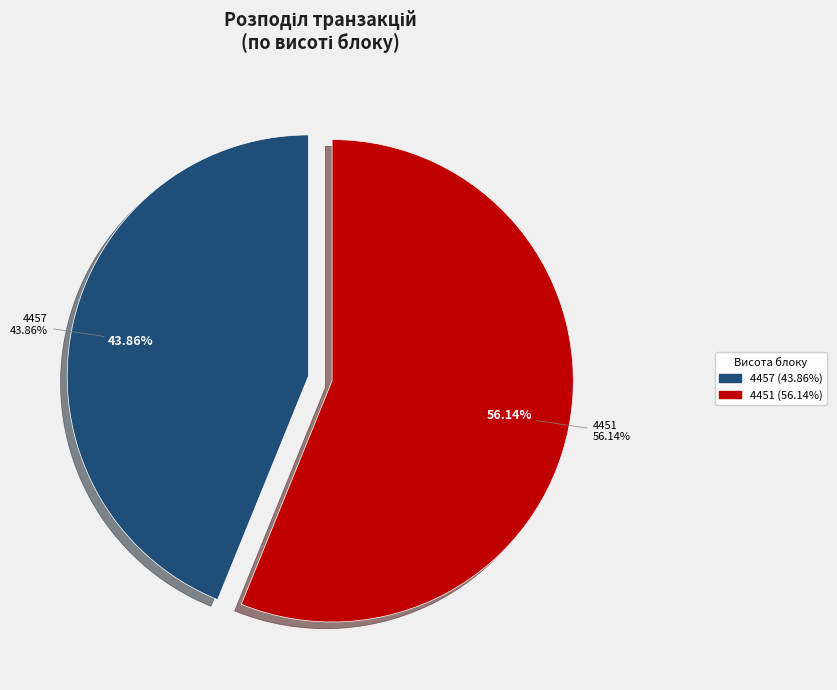

To the nearest percent, what portion does 4457 represent?

44%